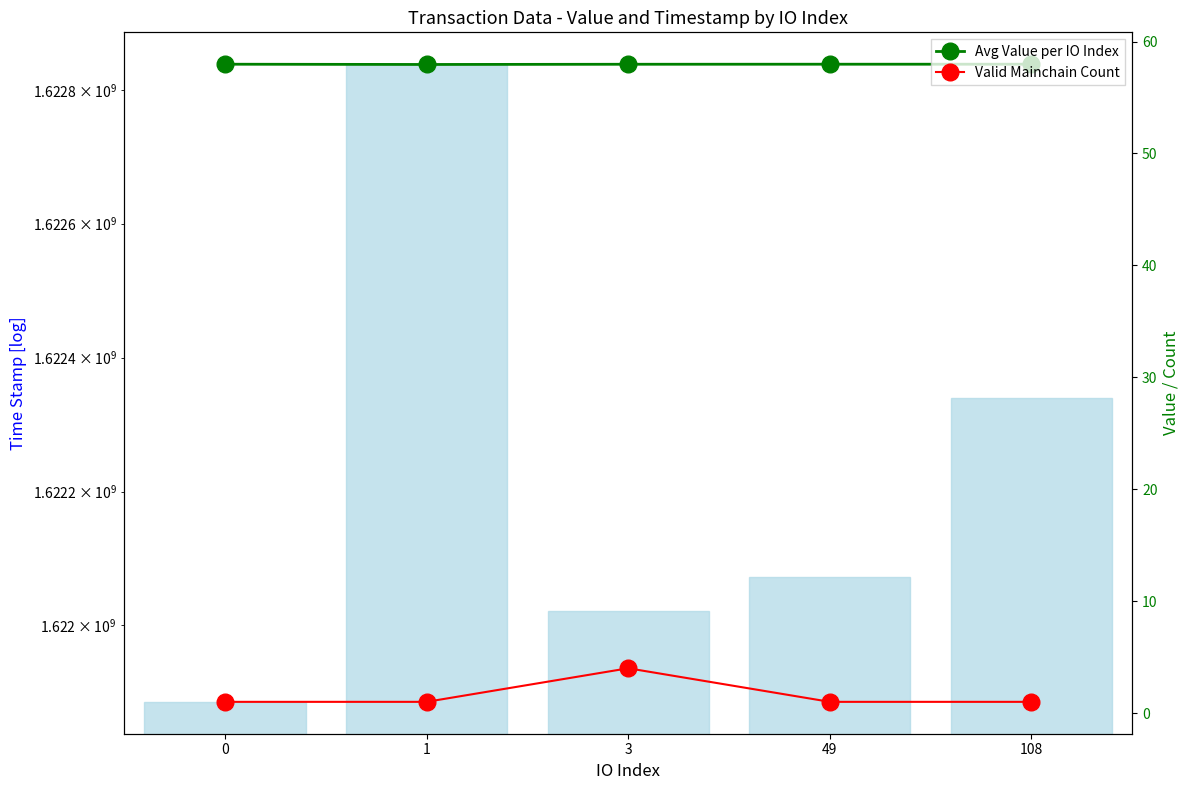

At 108, list the series in order from smallest to largest.

Valid Mainchain Count, Avg Value per IO Index, time_stamp